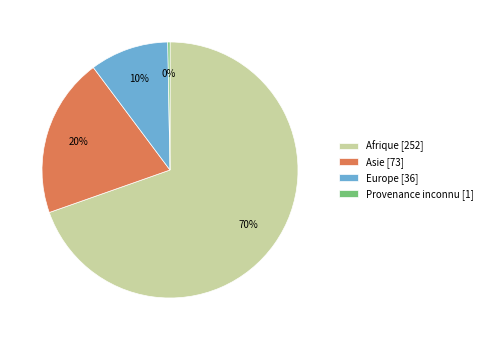

Approximately how many times larger is the value at Asie [73] compared to Afrique [252]?

0.3